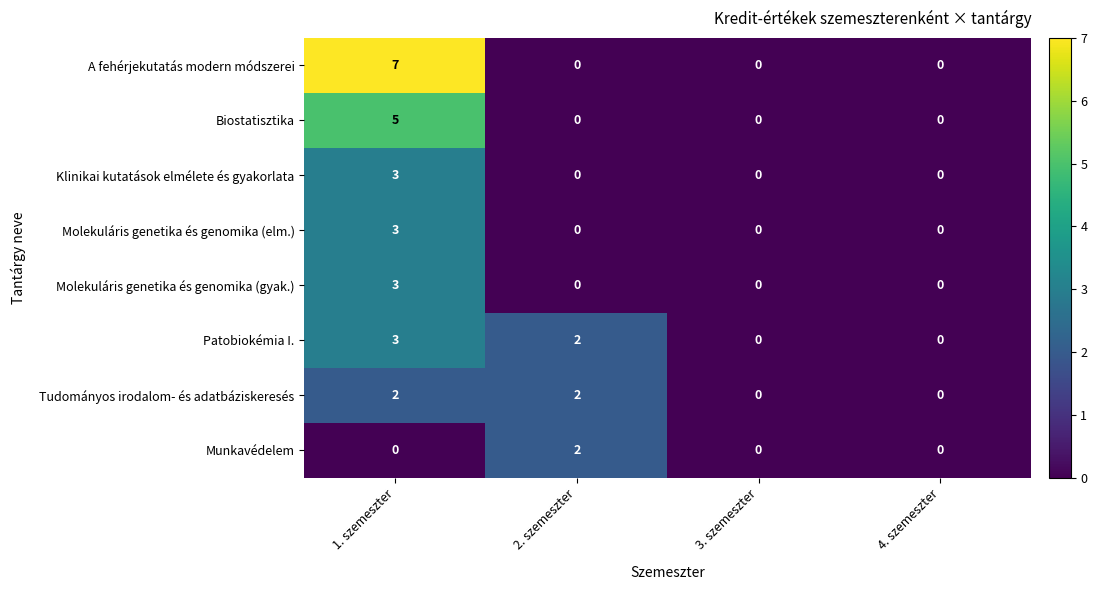

Which series has the largest range (max minus min)?

A fehérjekutatás modern módszerei